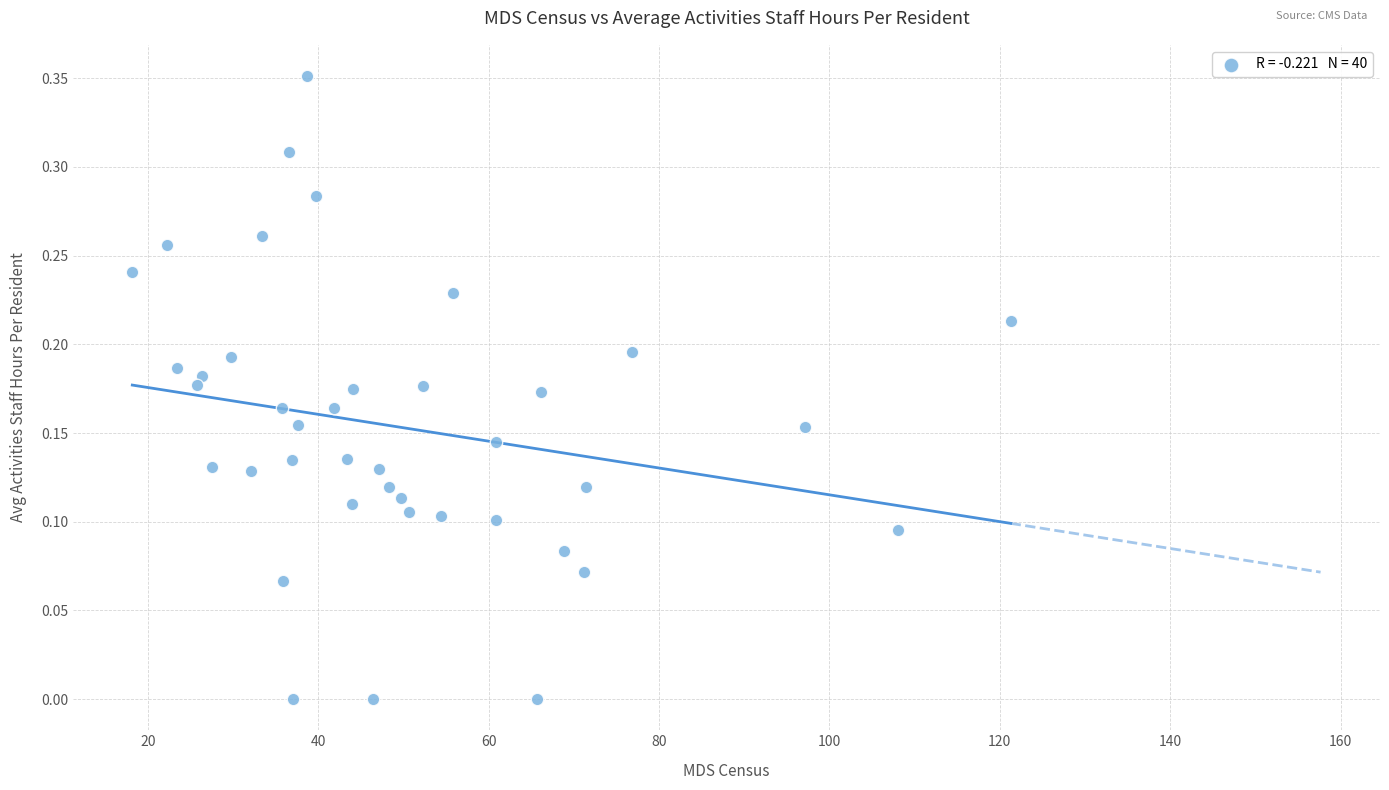

What is the range of X values (max minus min)?

103.1